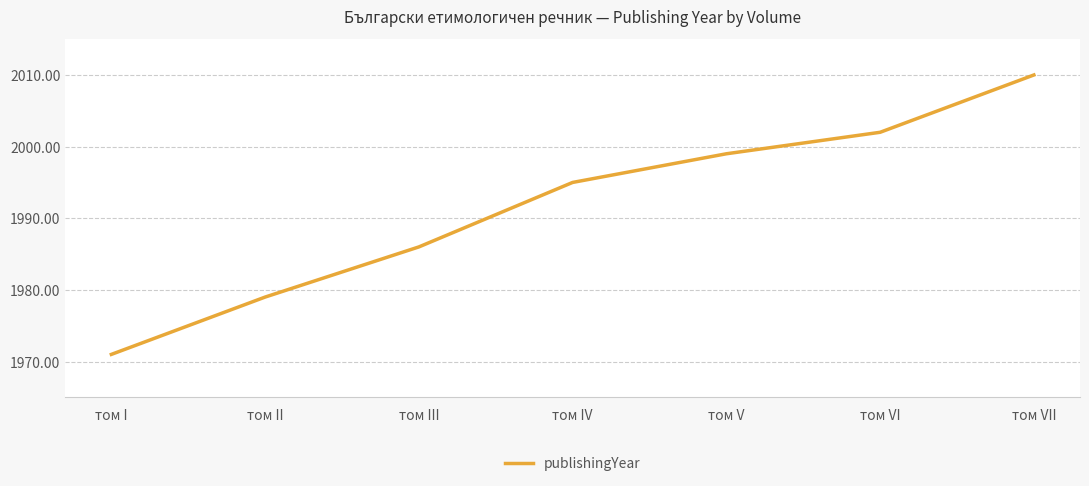

Reading right to left, extract all data points from this chart.

2010	2002	1999	1995	1986	1979	1971